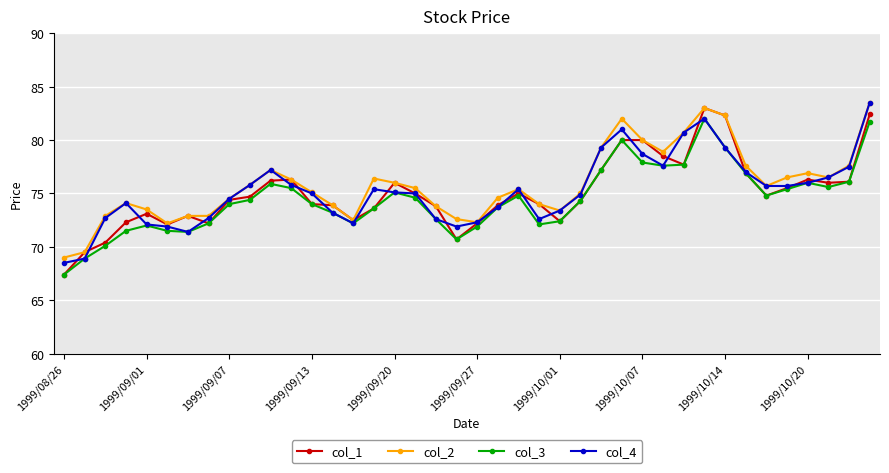

What is the minimum value shown in the chart?

67.4